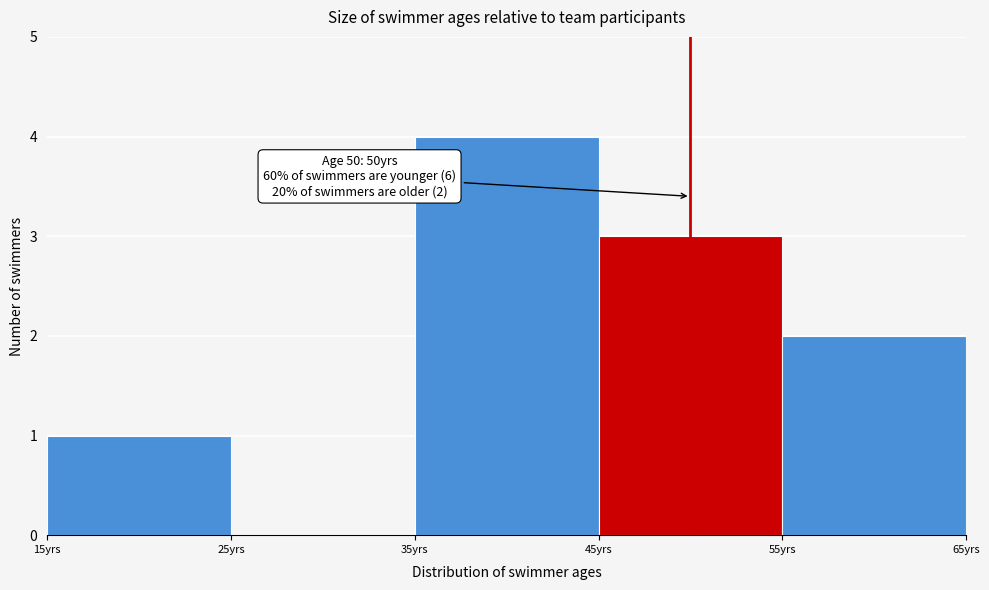

Over which range of the x-axis is the bar tallest?

35 to 45